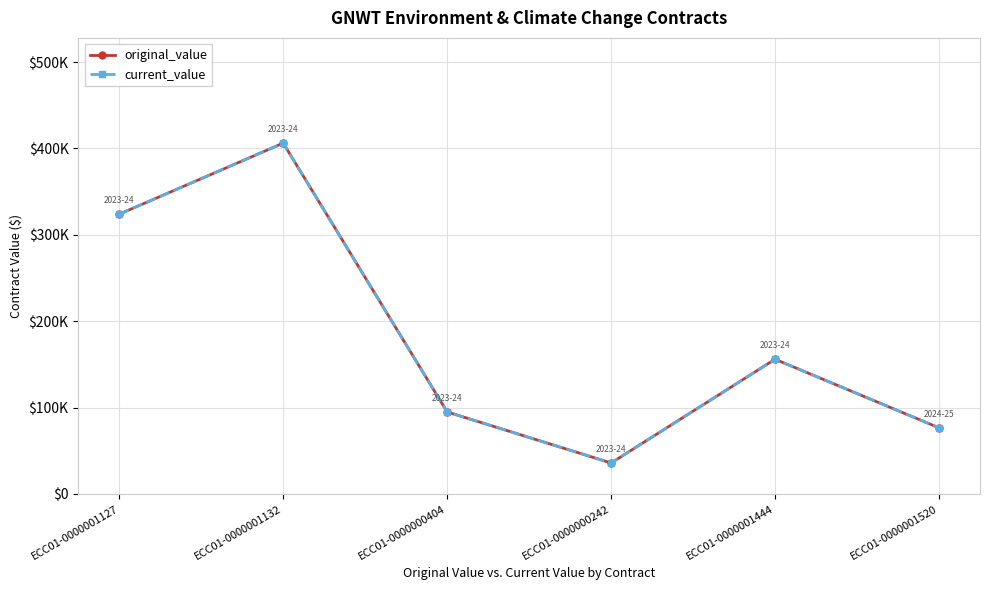

Which series has the widest spread of values?

original_value